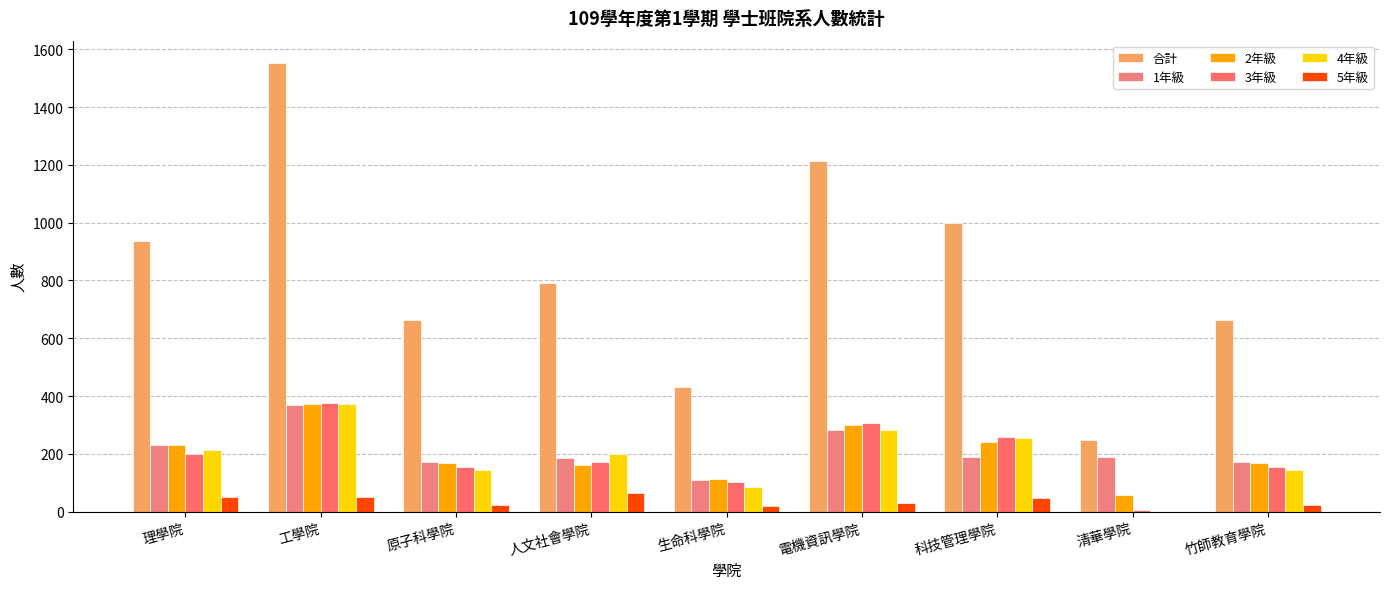

Where is 2年級 nearest to the value 213?

理學院